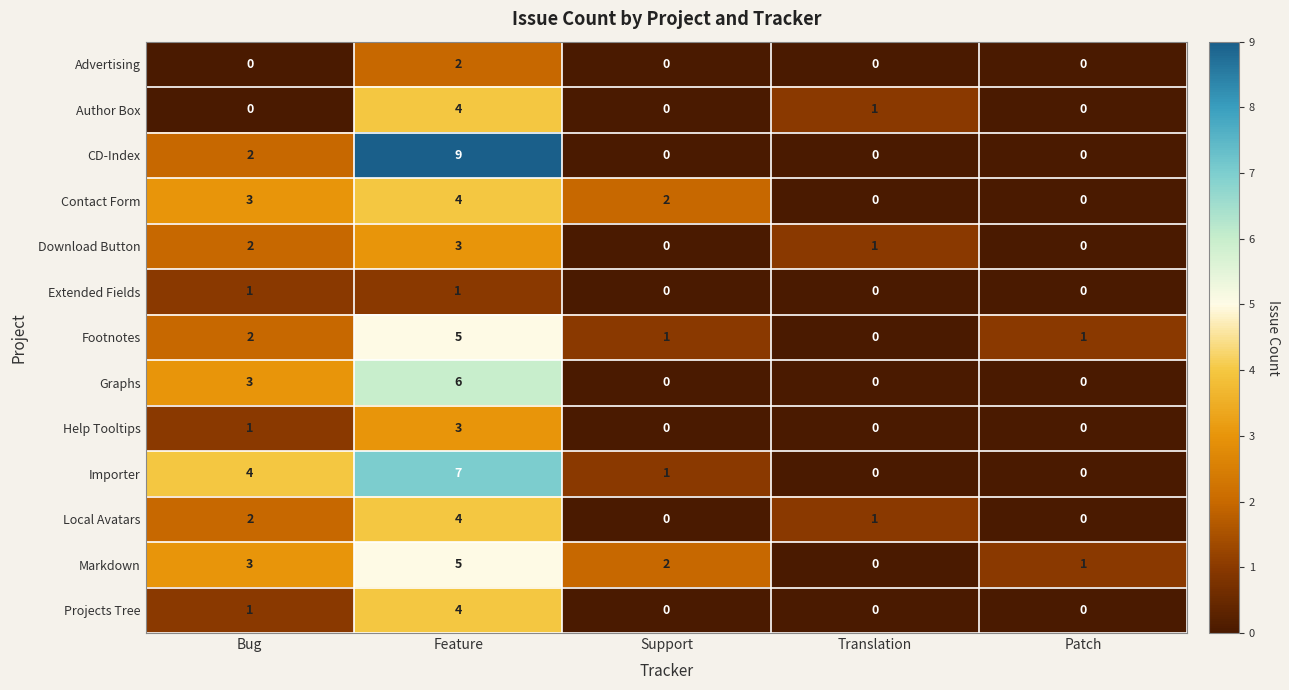

At how many categories does at least one series exceed 6?

1